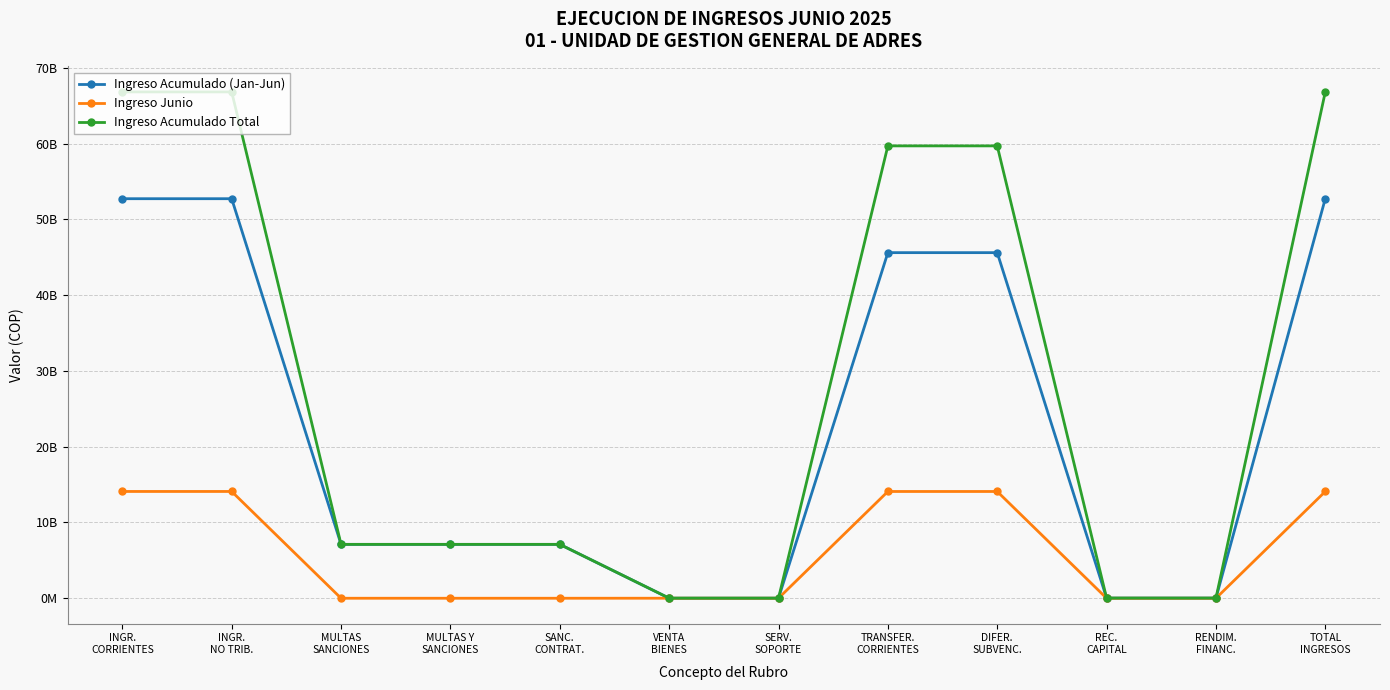

Is the value of Ingreso Acumulado (Jan-Jun) at MULTAS Y
SANCIONES greater than the value of Ingreso Acumulado Total at REC.
CAPITAL?

Yes